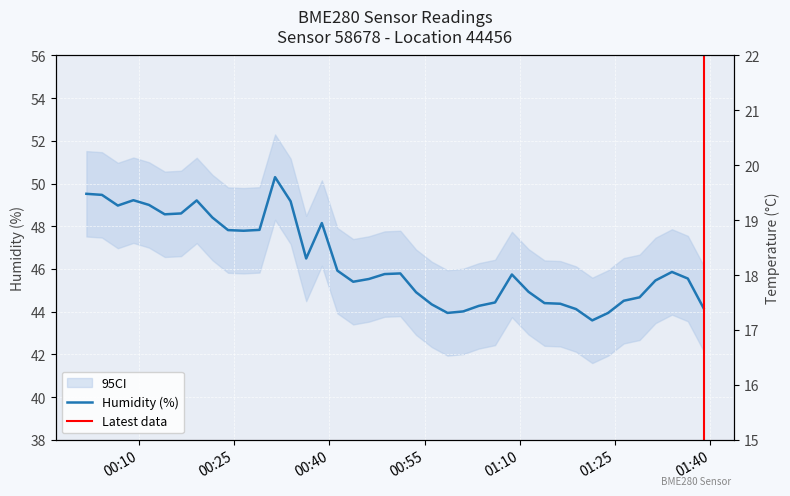

Between 2023-06-14T00:11:36 and 2023-06-14T00:19:07, which series saw the biggest shift?

humidity